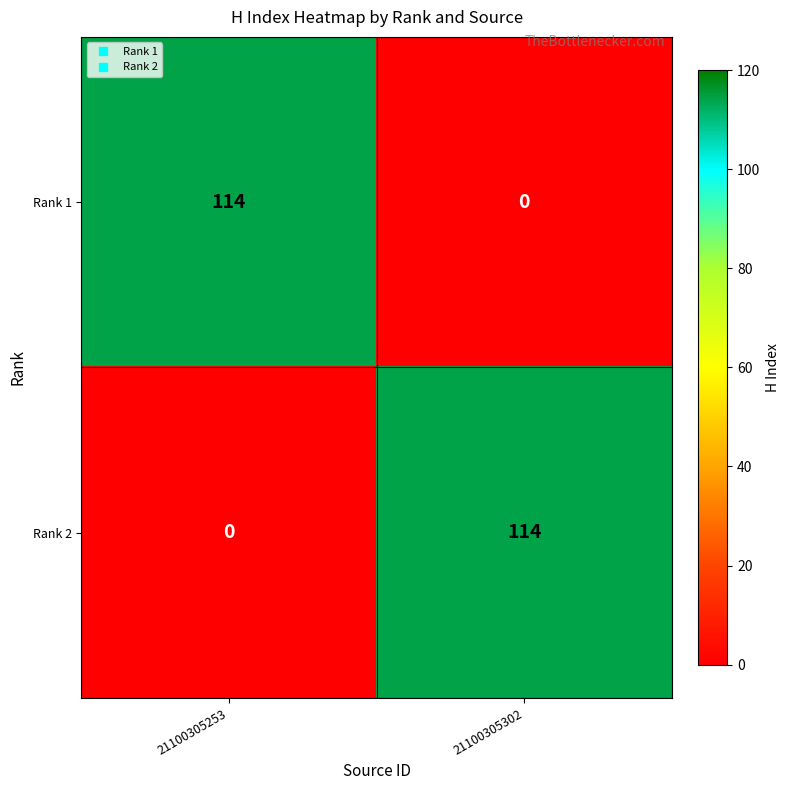

Reading left to right, transcribe all the data shown in this chart.

Rank 1: 21100305253=114	21100305302=0
Rank 2: 21100305253=0	21100305302=114